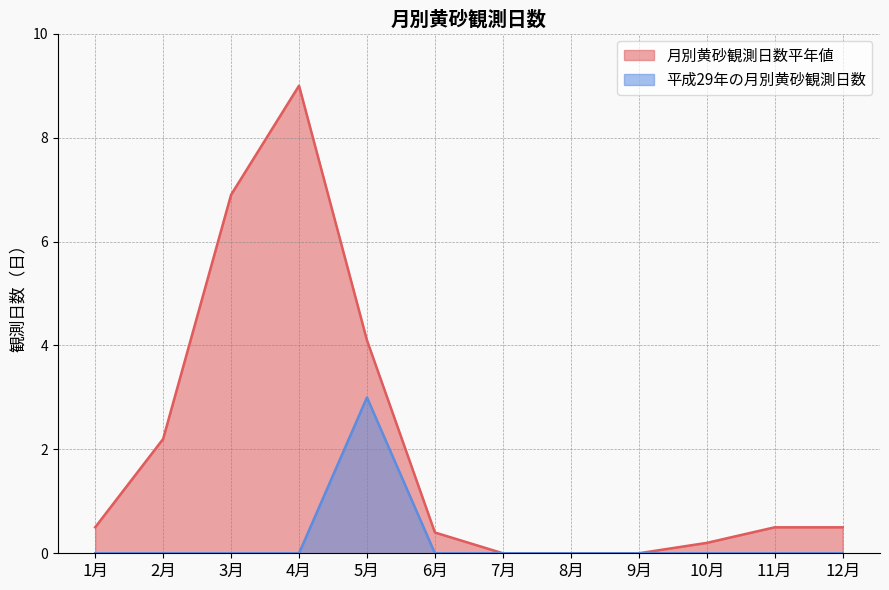

How many lines are shown in the chart?

2